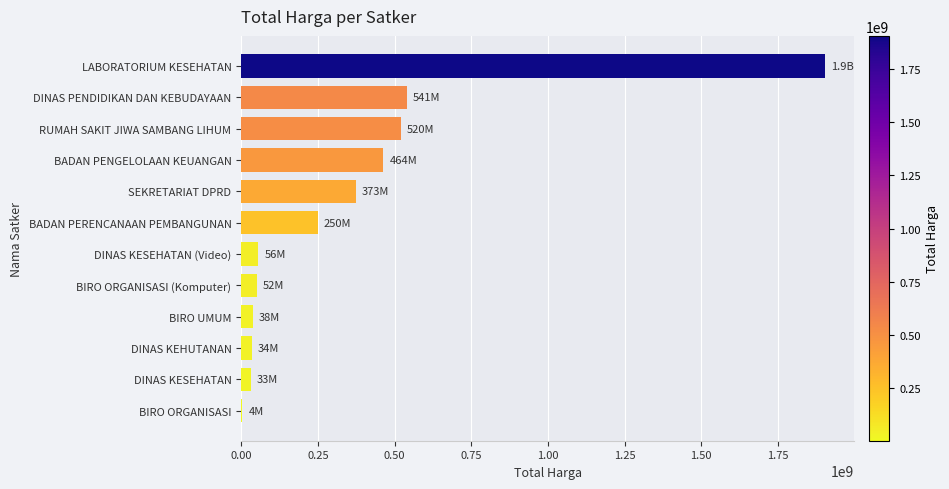

What is the greatest value displayed?

1903867900